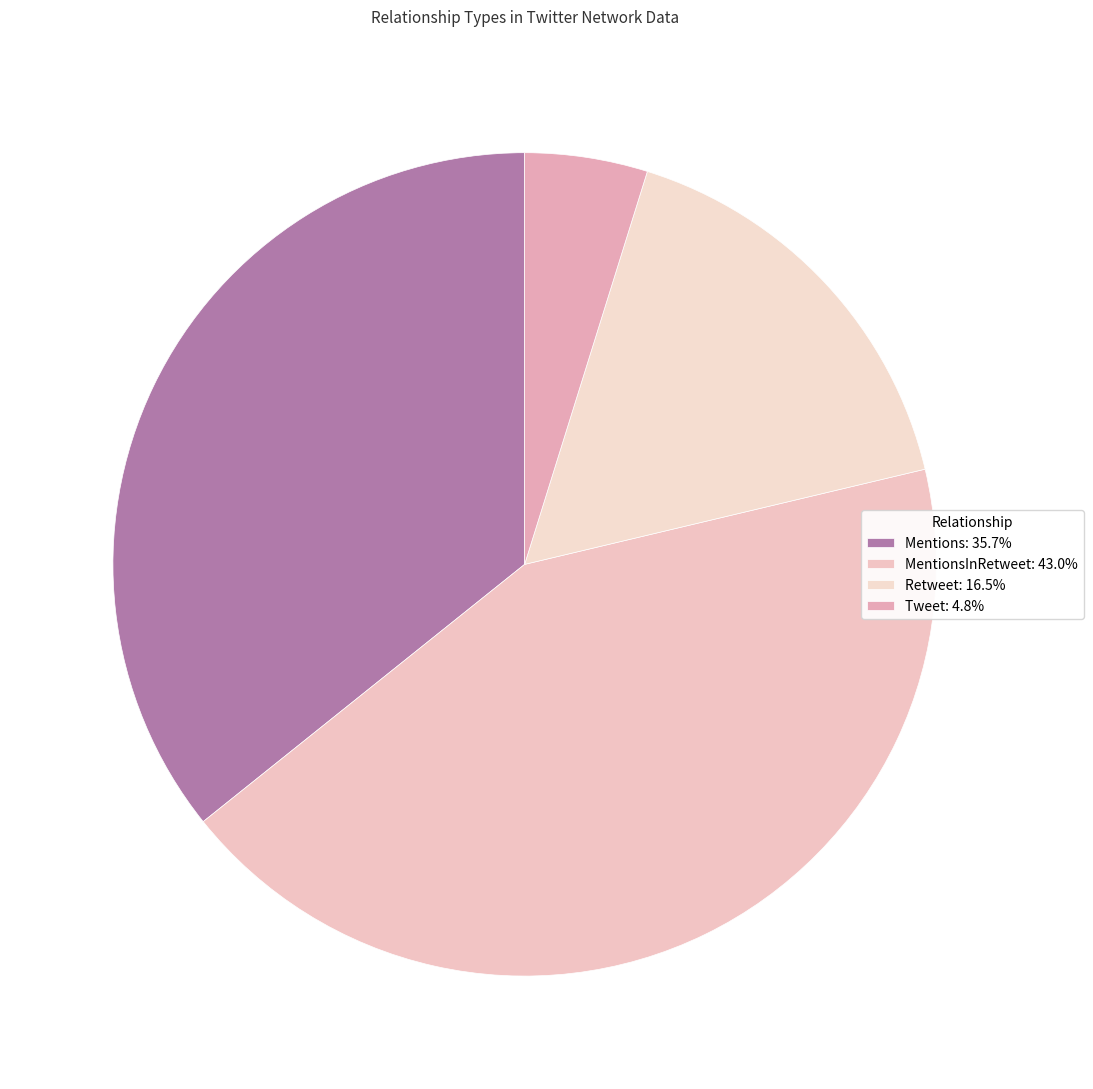

Count the number of slices in the pie.

4